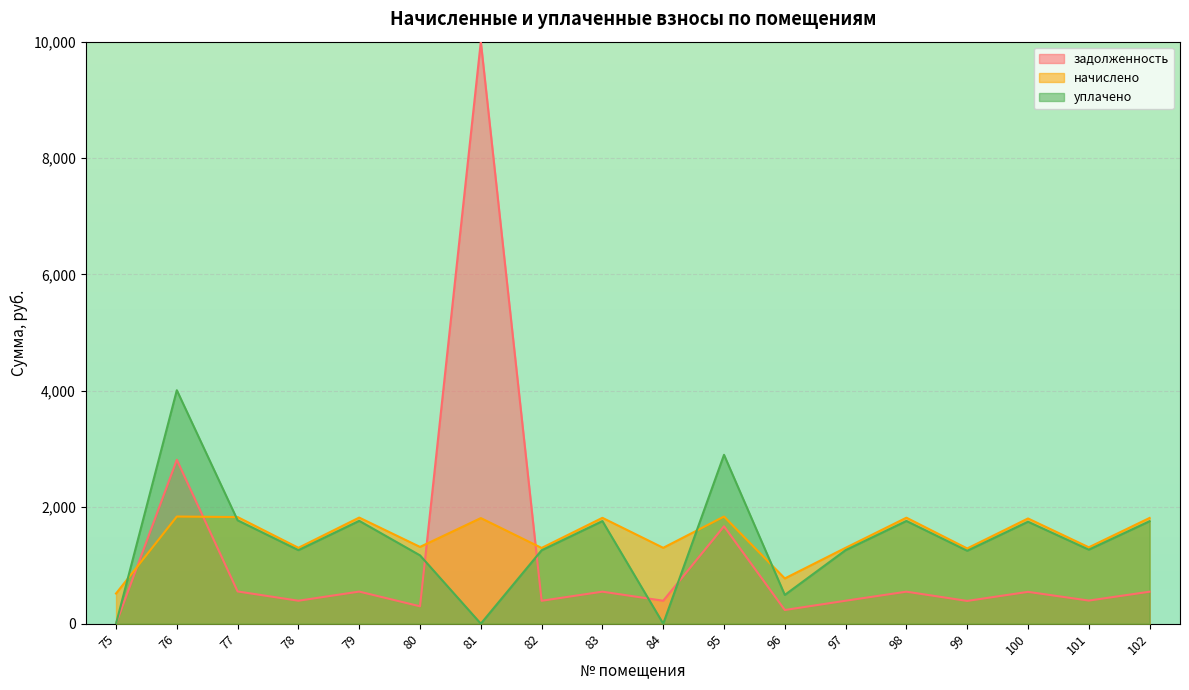

Is it true that начислено equals 505.9 at 78?

False